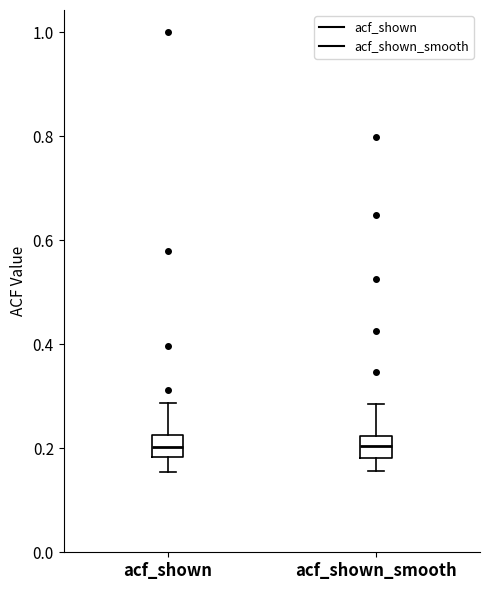

Where is the lower edge of the box for acf_shown_smooth on the y-axis? The values are not printed on the chart, so give them approximately, as read against the axis.

0.18